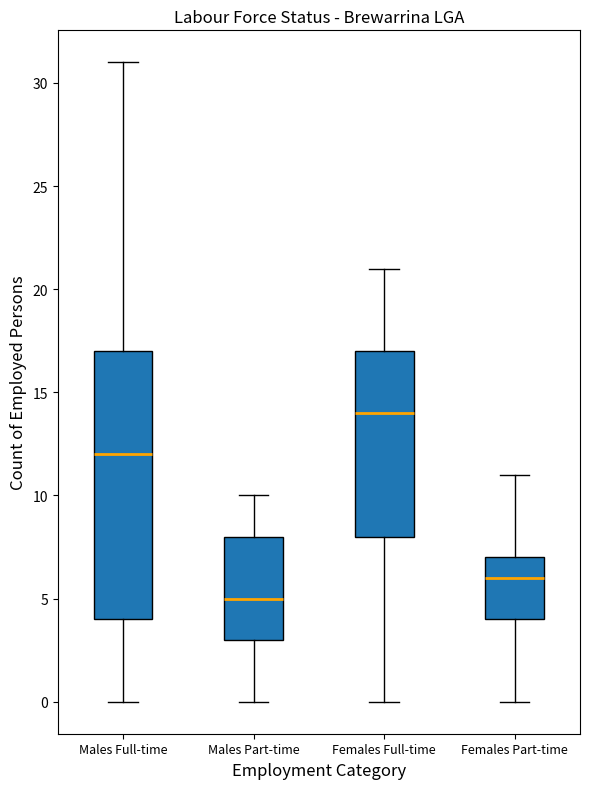

Reading left to right, read every box against the y-axis: the position of its median line, the range the box covers, and the ends of its whiskers. The values are not printed on the chart, so give them approximately, as read against the axis.

Males Full-time: median 12, box 4 to 17, whiskers 0 to 31
Males Part-time: median 5, box 3 to 8, whiskers 0 to 10
Females Full-time: median 14, box 8 to 17, whiskers 0 to 21
Females Part-time: median 6, box 4 to 7, whiskers 0 to 11